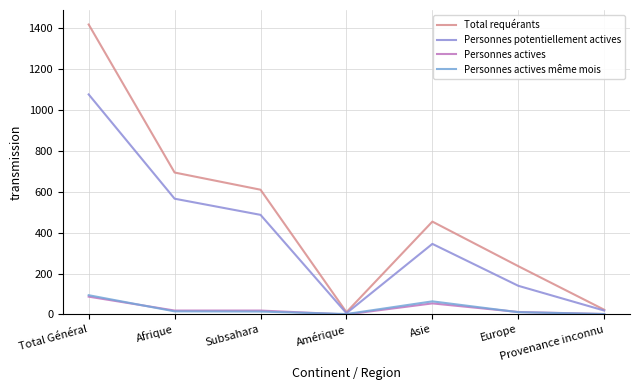

True or false: Personnes actives même mois has more than 2 interior local peaks.

False